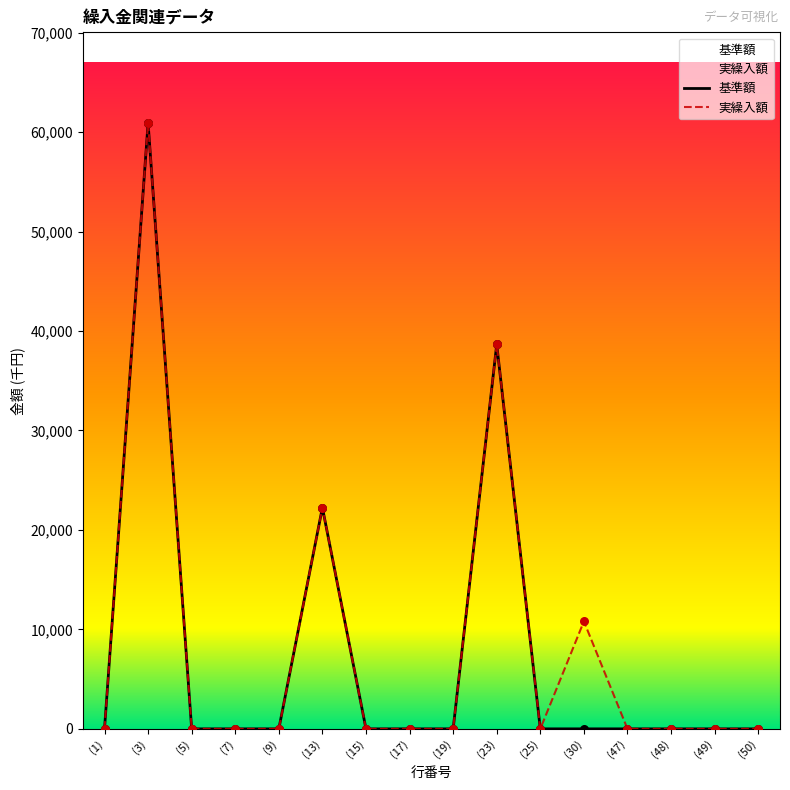

Is the value of 実繰入額 at (47) greater than the value of 基準額 at (23)?

No